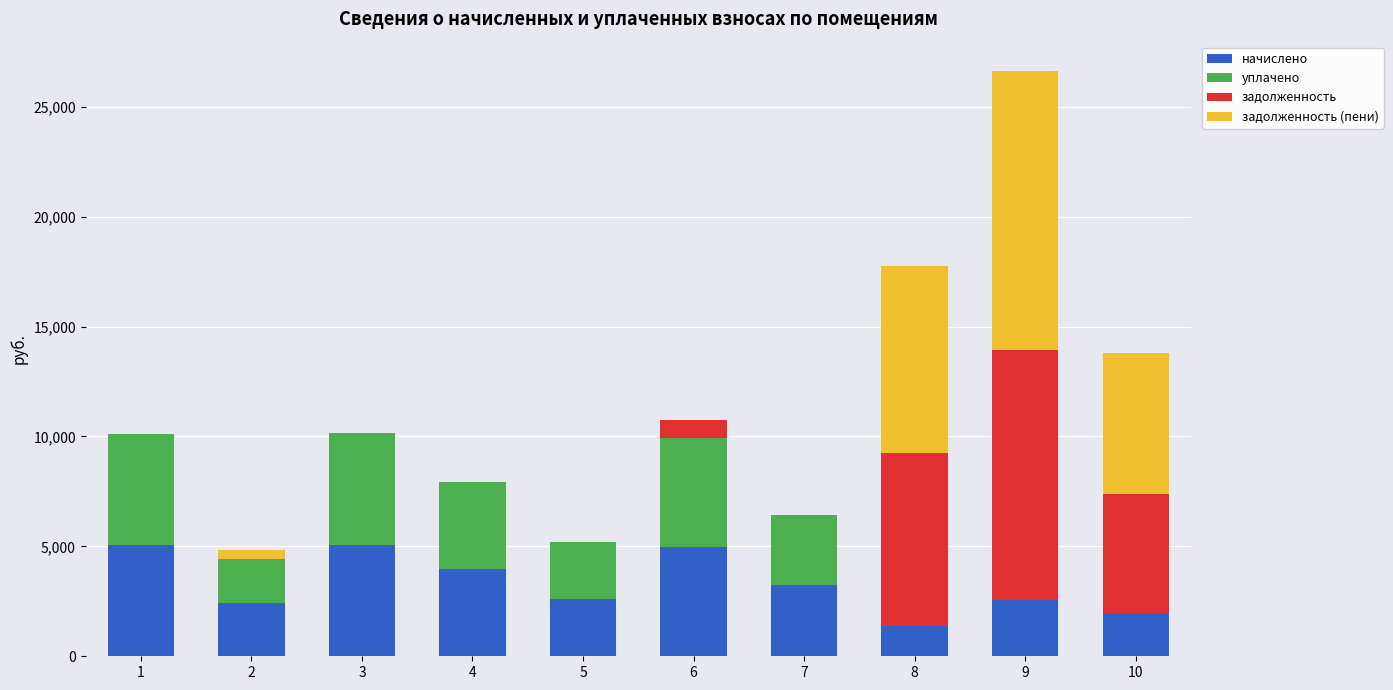

At which category is the sum across all series the highest?

9